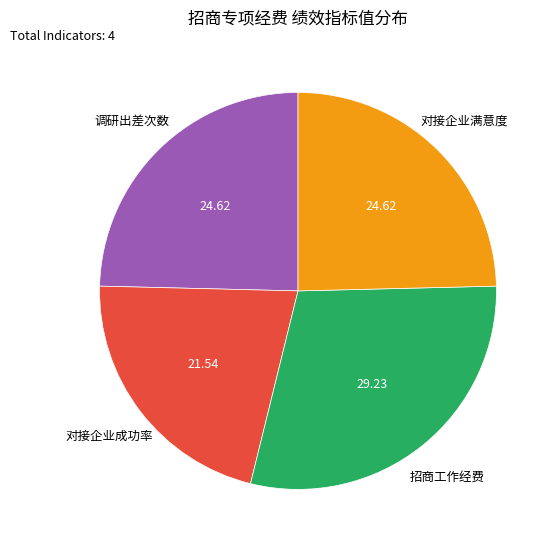

Is there any slice that represents more than half of the pie?

No